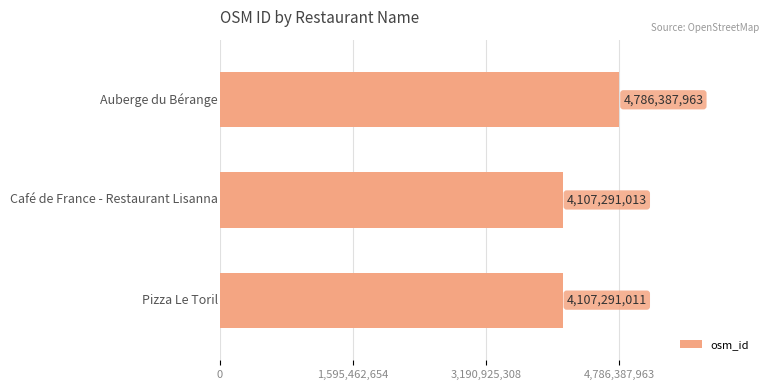

What is the sum of all values?

13000969987